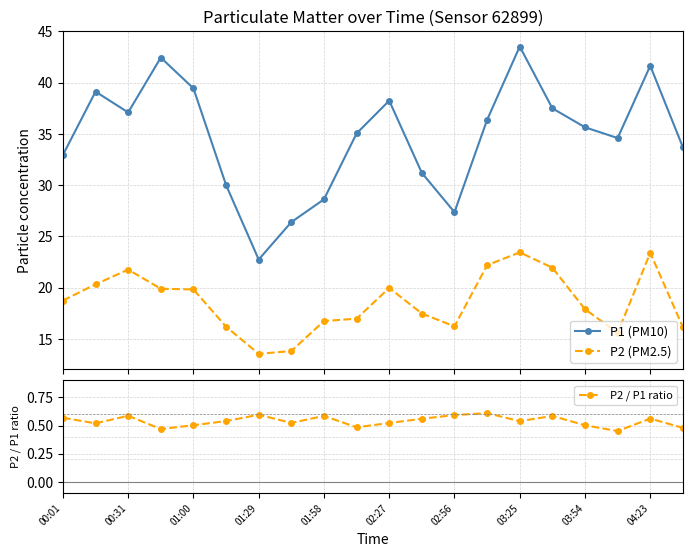

What is the difference between the maximum and minimum values in the P2 / P1 ratio series?

0.2